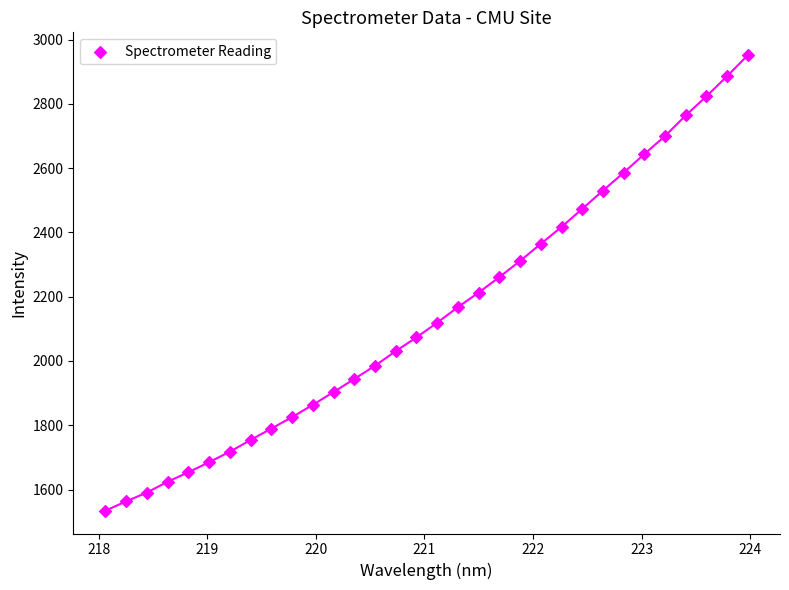

What is the range of Y values (max minus min)?

1417.3